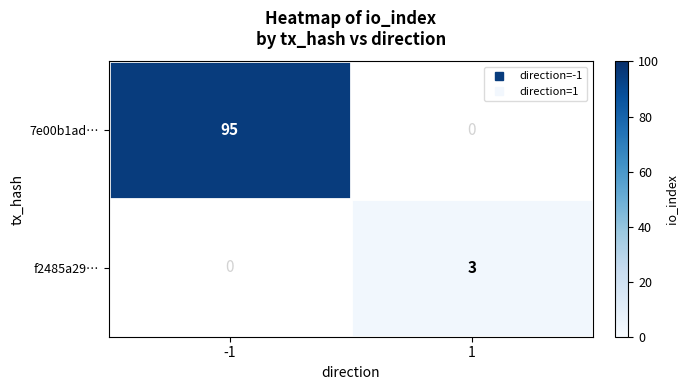

Between -1 and 1, which series saw the biggest shift?

7e00b1ad…